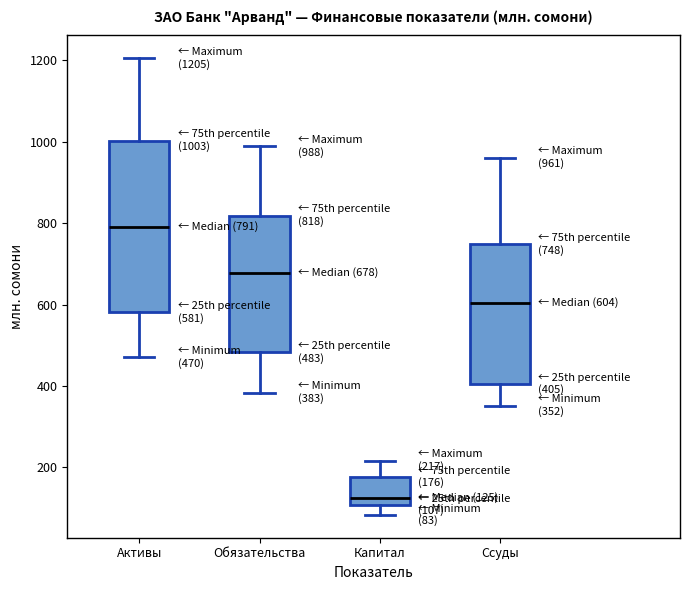

Comparing the boxes themselves (not the whiskers), which one is the tallest?

Активы